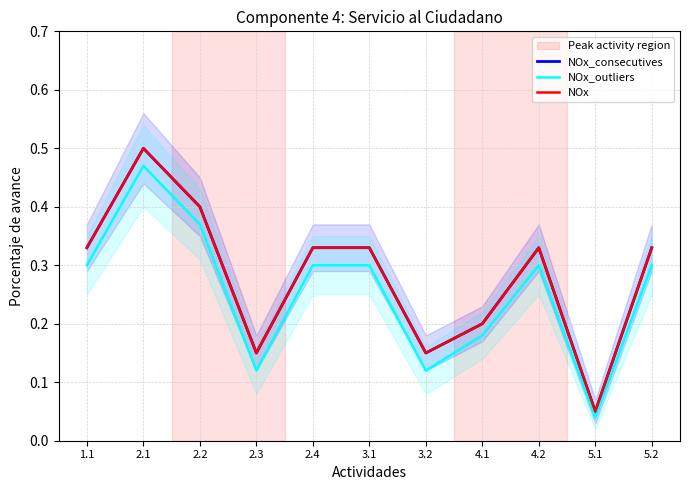

Reading left to right, what are all the values shown in this chart?

NOx_consecutives: 1.1=0.3	2.1=0.5	2.2=0.4	2.3=0.1	2.4=0.3	3.1=0.3	3.2=0.1	4.1=0.2	4.2=0.3	5.1=0.1	5.2=0.3
NOx_outliers: 1.1=0.3	2.1=0.5	2.2=0.4	2.3=0.1	2.4=0.3	3.1=0.3	3.2=0.1	4.1=0.2	4.2=0.3	5.1=0.0	5.2=0.3
NOx: 1.1=0.3	2.1=0.5	2.2=0.4	2.3=0.1	2.4=0.3	3.1=0.3	3.2=0.1	4.1=0.2	4.2=0.3	5.1=0.1	5.2=0.3